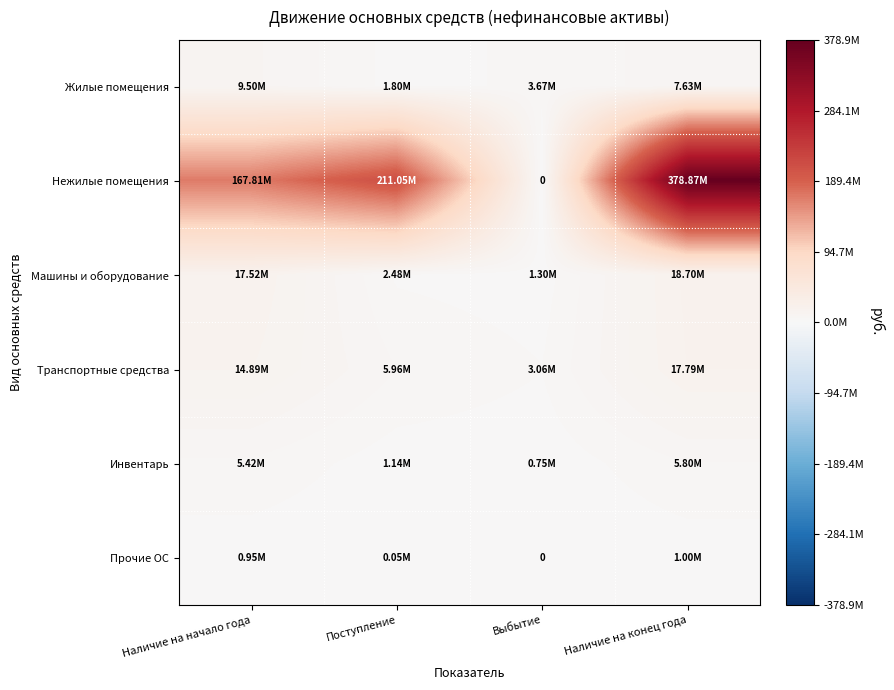

What is the difference between the Машины и оборудование values at Наличие на конец года and Поступление?

16224243.7